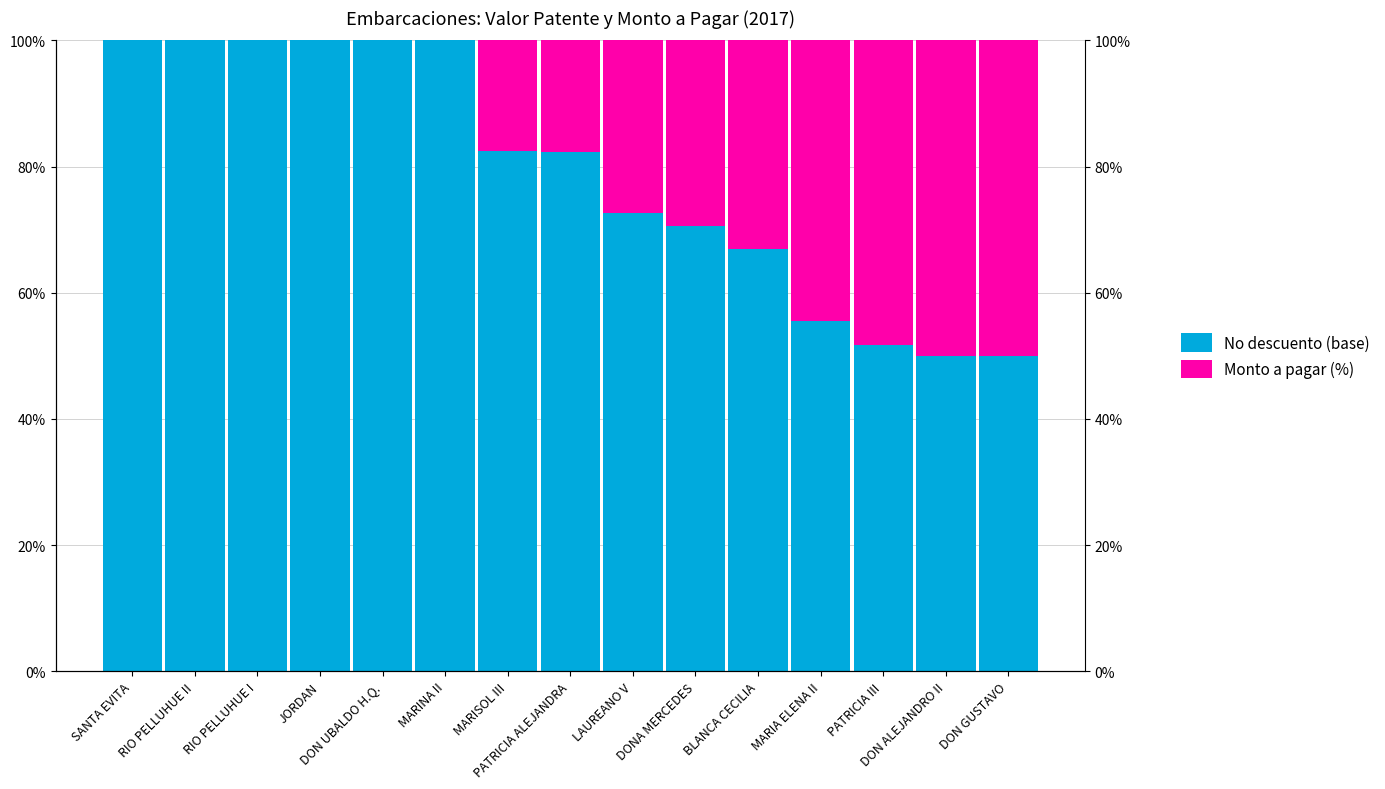

What is the difference between the No descuento (base) values at DON ALEJANDRO II and RIO PELLUHUE II?

50.0